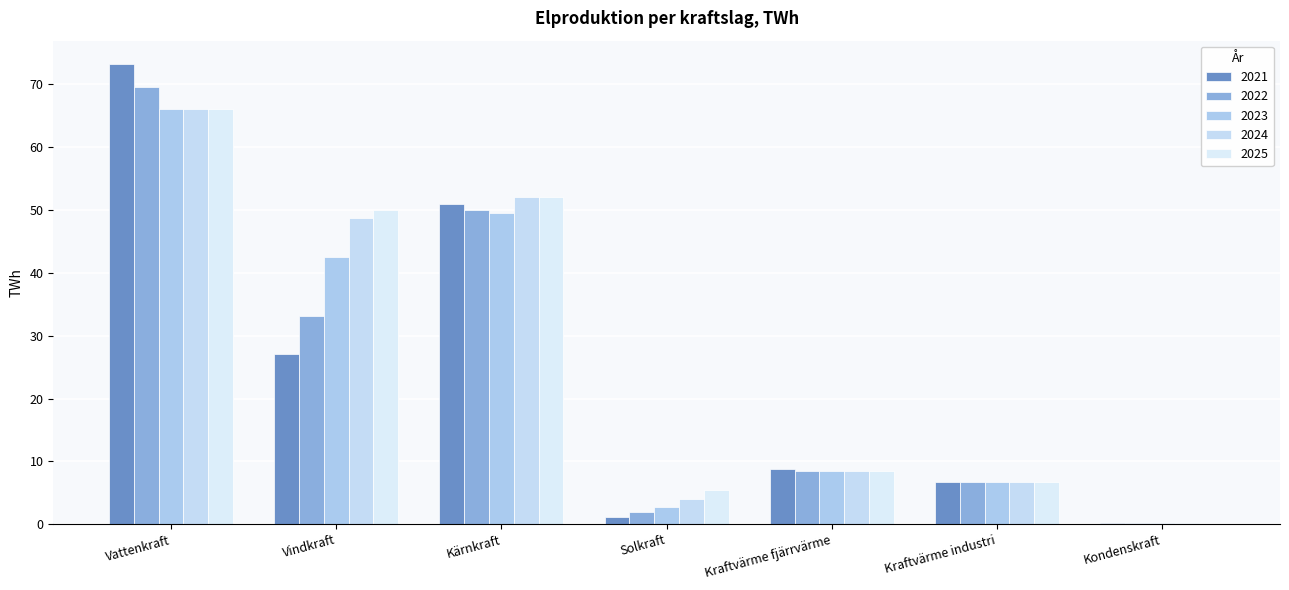

What is the lowest value of the 2021 series?

0.1